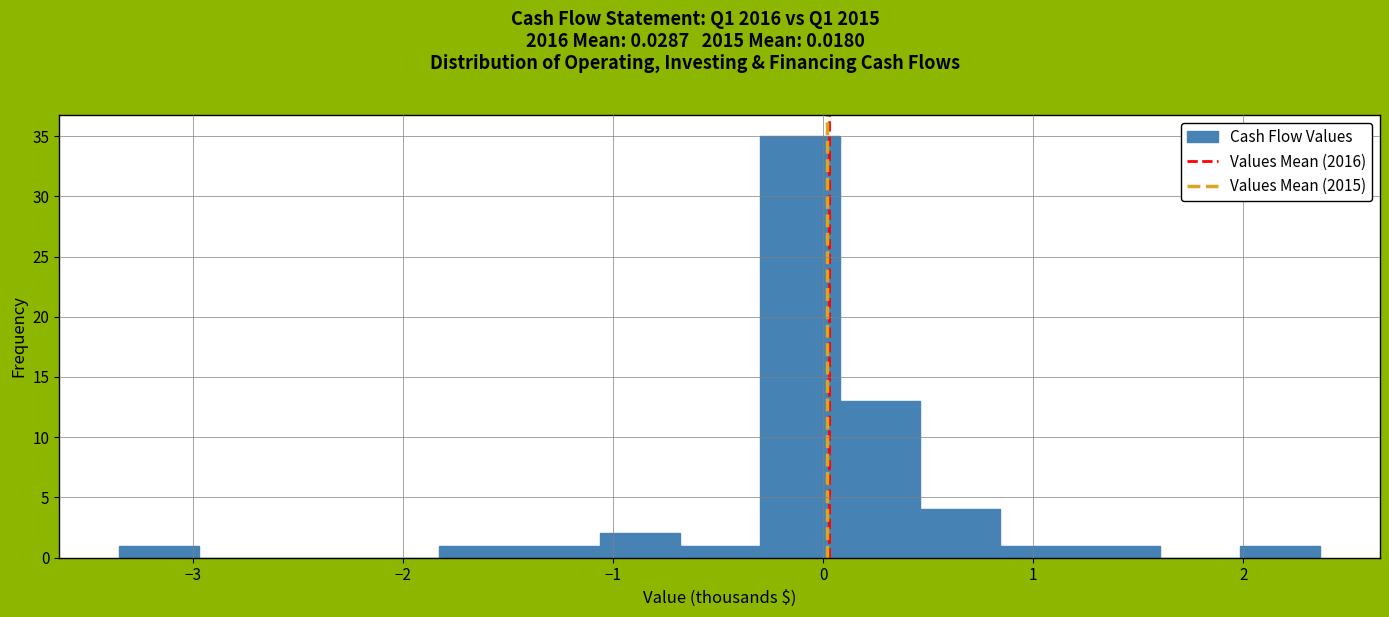

Around what value on the x-axis is the tallest bar? Give the approximate position of its centre, as read against the axis.

-0.1